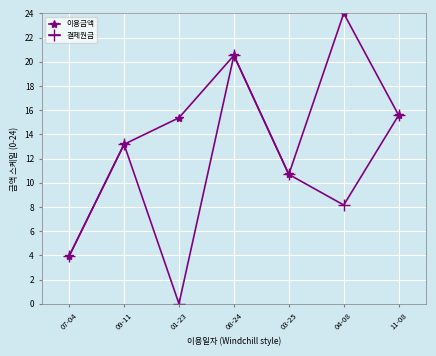

Does the chart display data point markers on the line(s)?

Yes